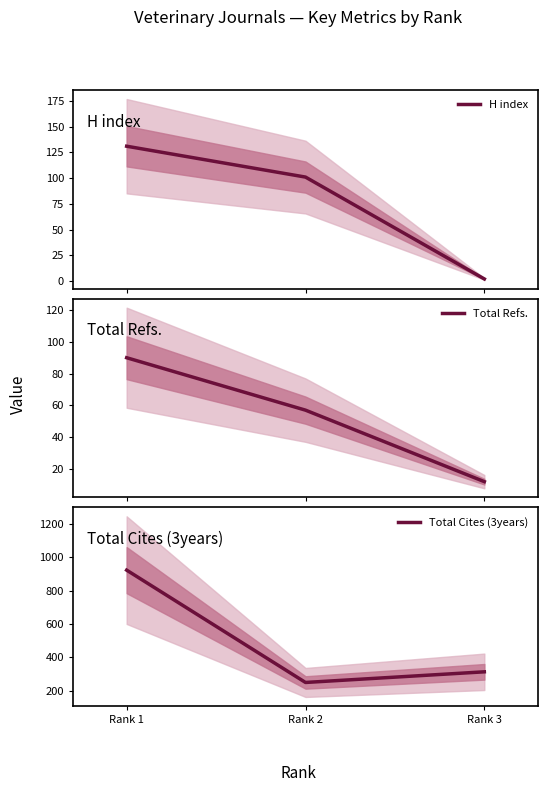

At how many categories does at least one series exceed 730?

1